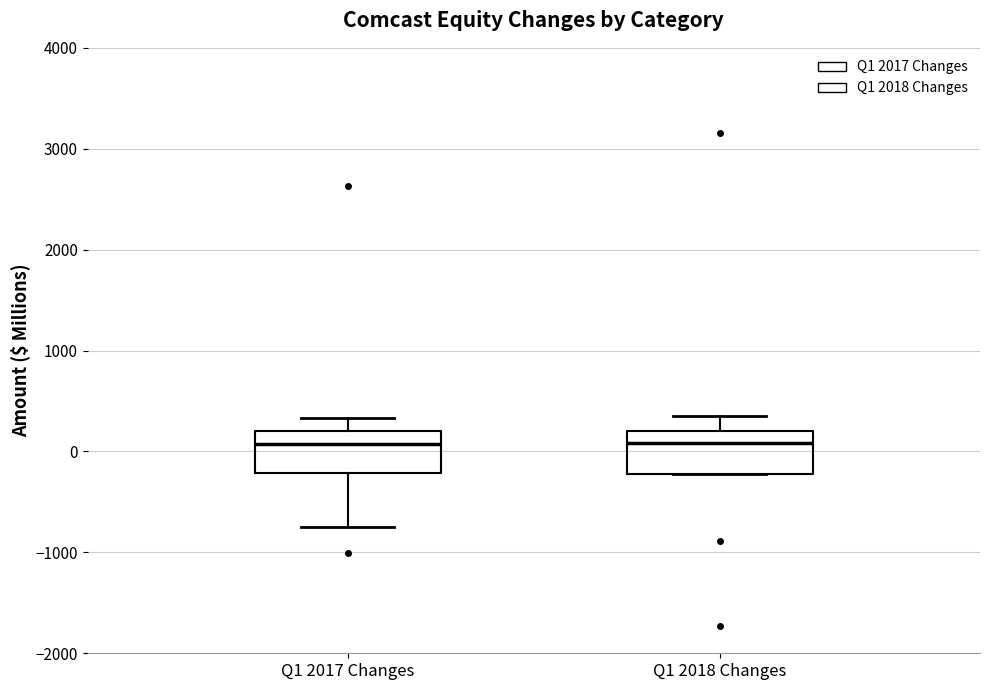

Where does the median line of the box for Q1 2018 Changes sit on the y-axis? The values are not printed on the chart, so give them approximately, as read against the axis.

100